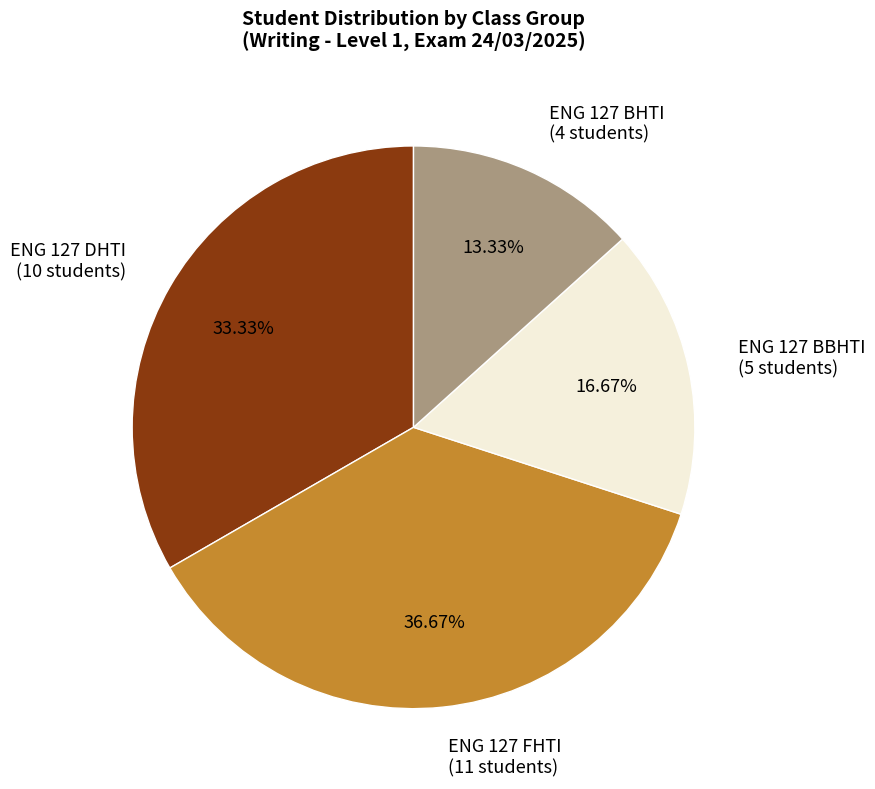

Is it true that ENG 127 DHTI is 58% of the pie?

False